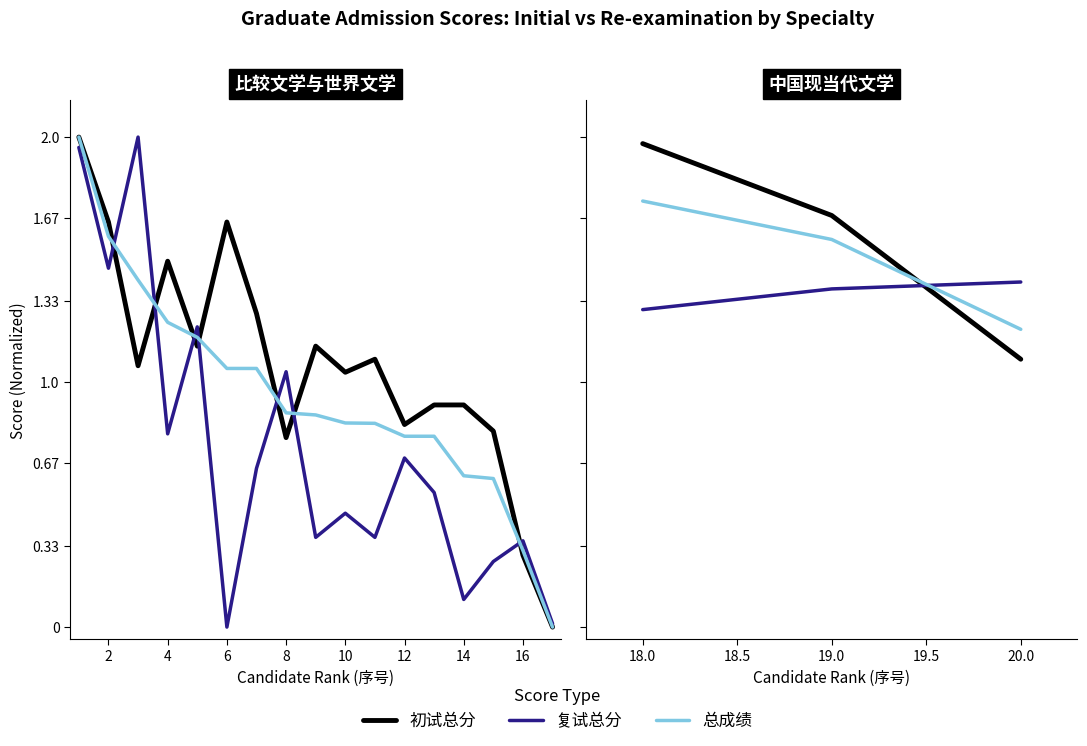

Which series changed the most between 18.0 and 19.0?

初试总分